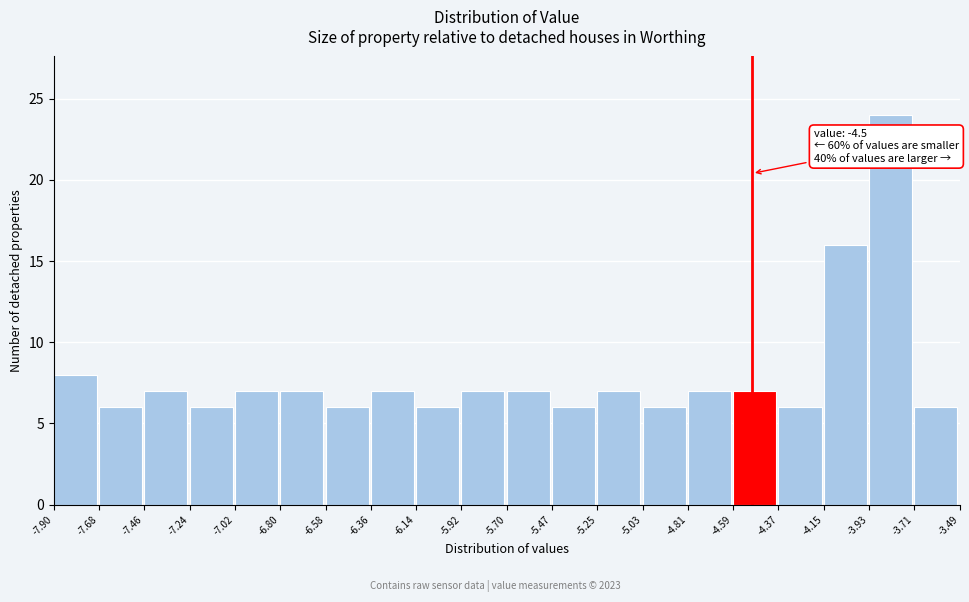

Over which range of the x-axis is the bar tallest?

-3.93 to -3.71